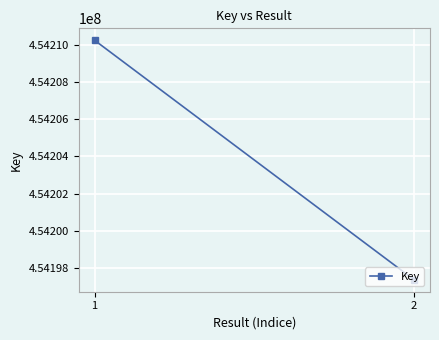

Reading left to right, list all the values displayed in this chart.

1=454210227	2=454197371